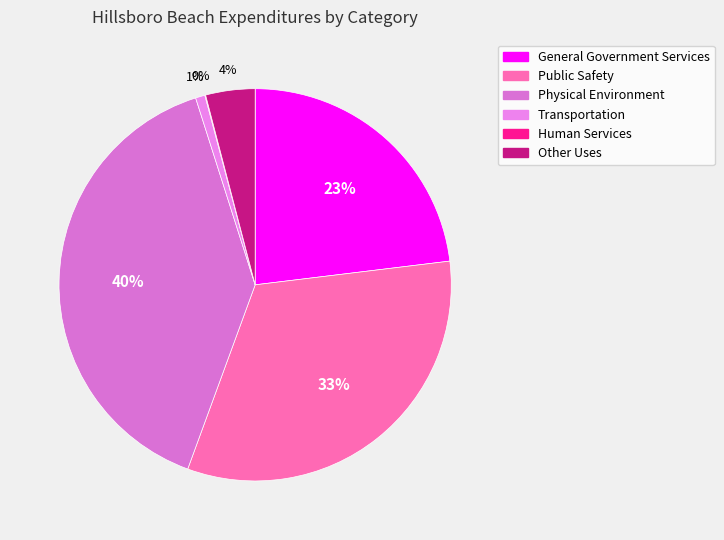

Is there a majority slice in this chart?

No